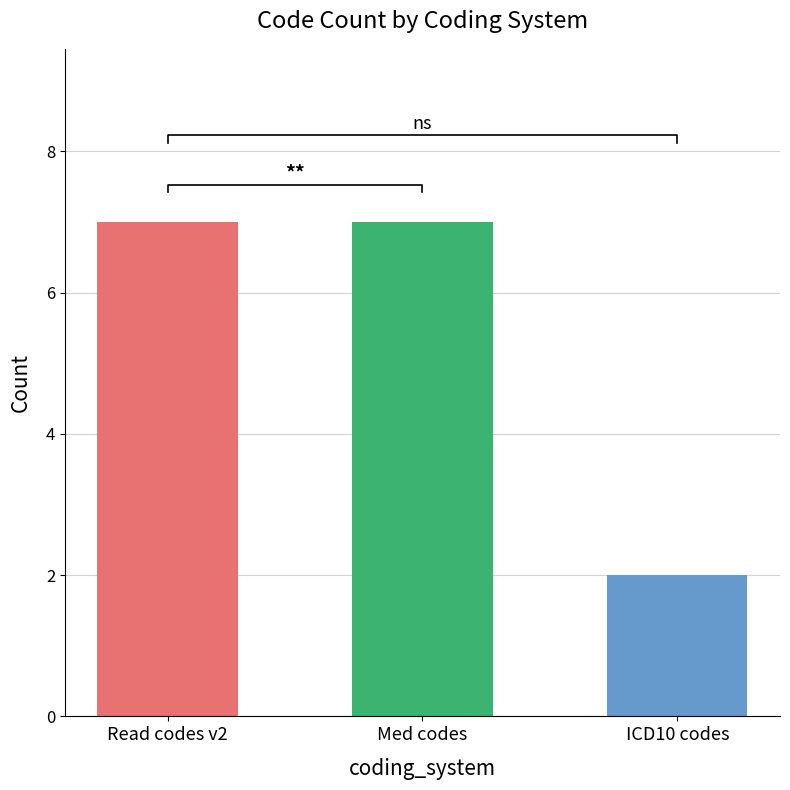

The value at Med codes is 4. True or false?

False